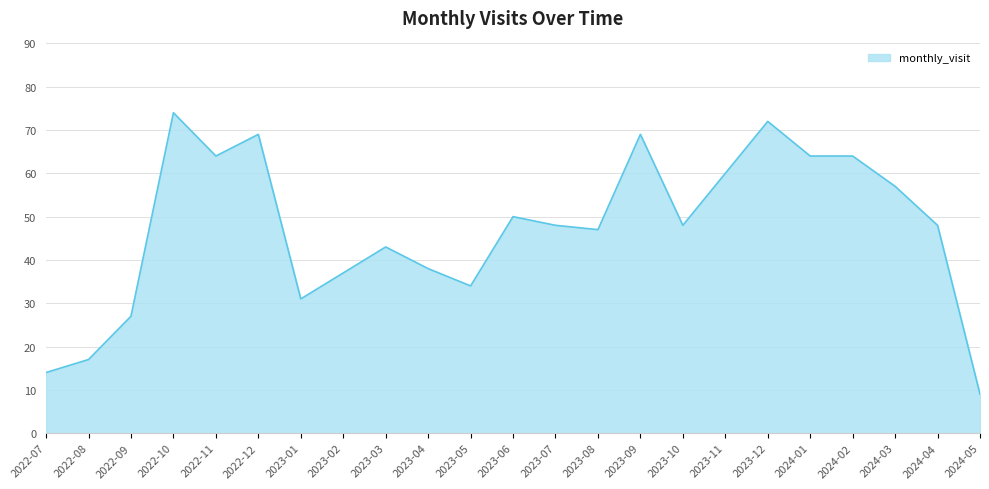

How many lines are shown in the chart?

1